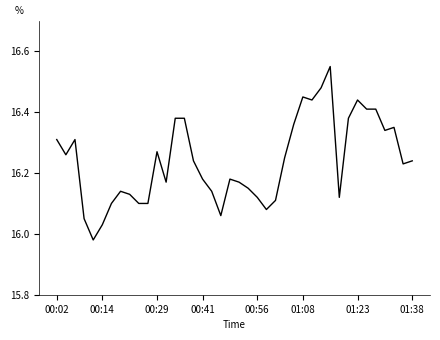

How many values are below 16?

1